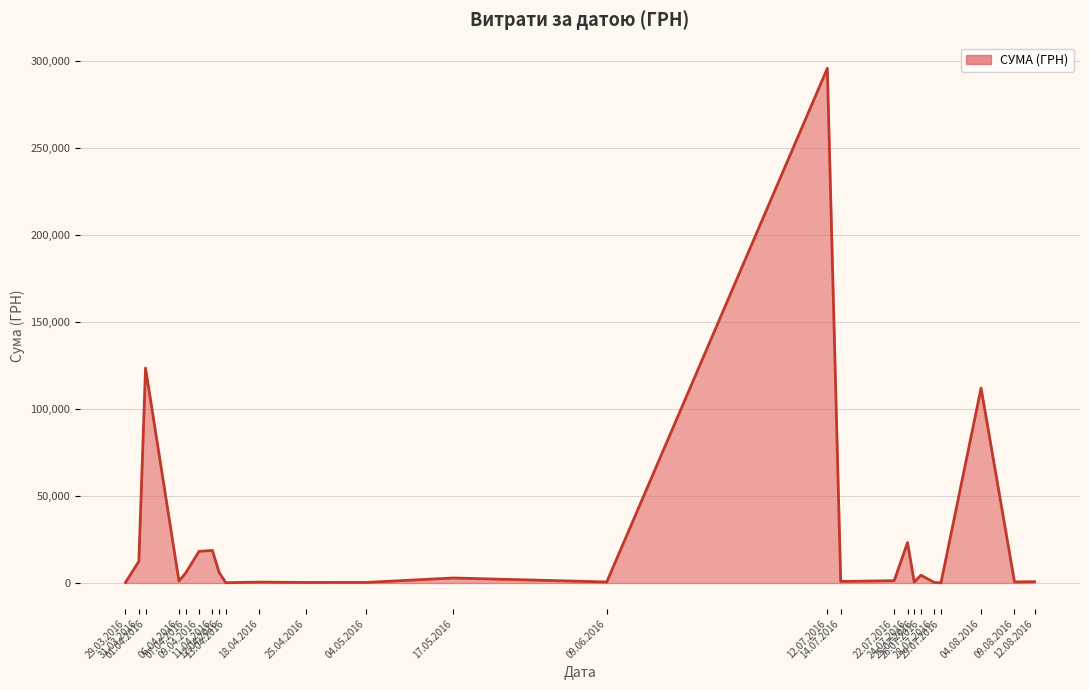

What is the maximum value shown in the chart?

295638.6